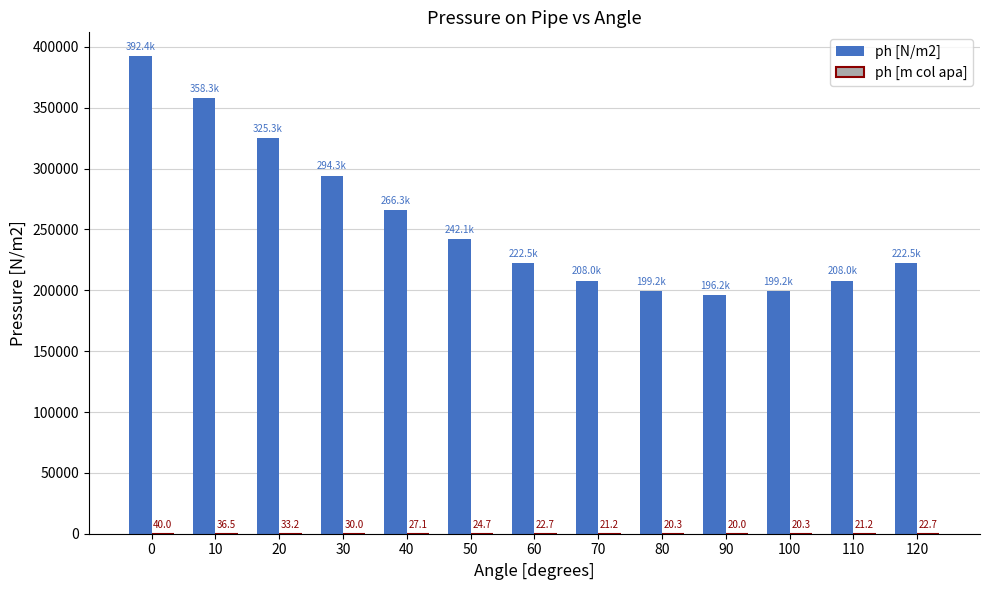

At which label is ph [N/m2] closest to 294300?

30